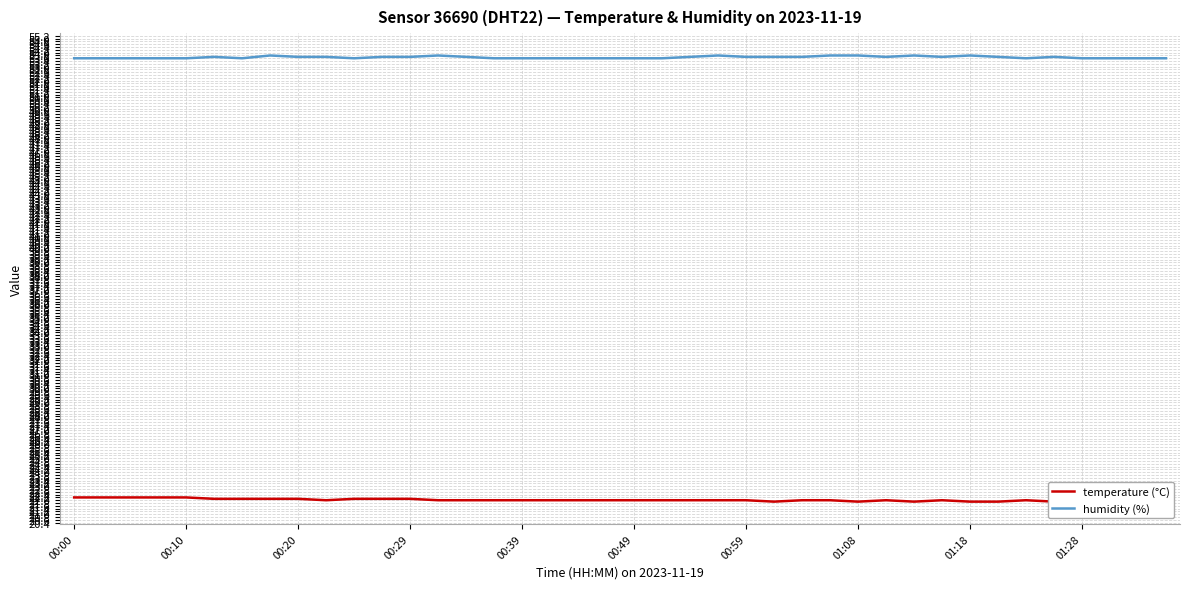

Which category has the highest value in the temperature (°C) series?

00:00